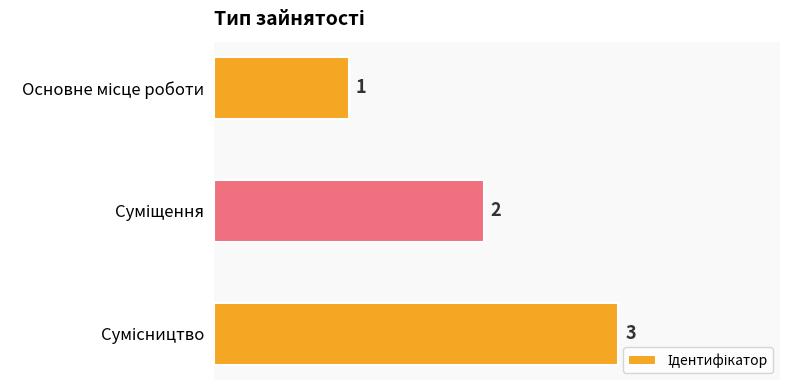

What is the sum of all values?

6